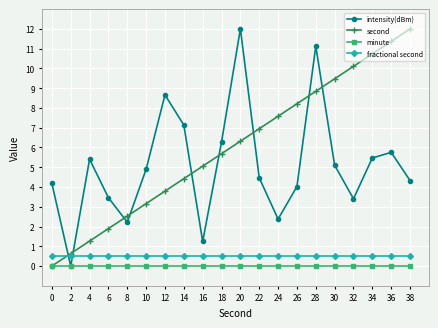

The value of second at 38 is 2.9. True or false?

False